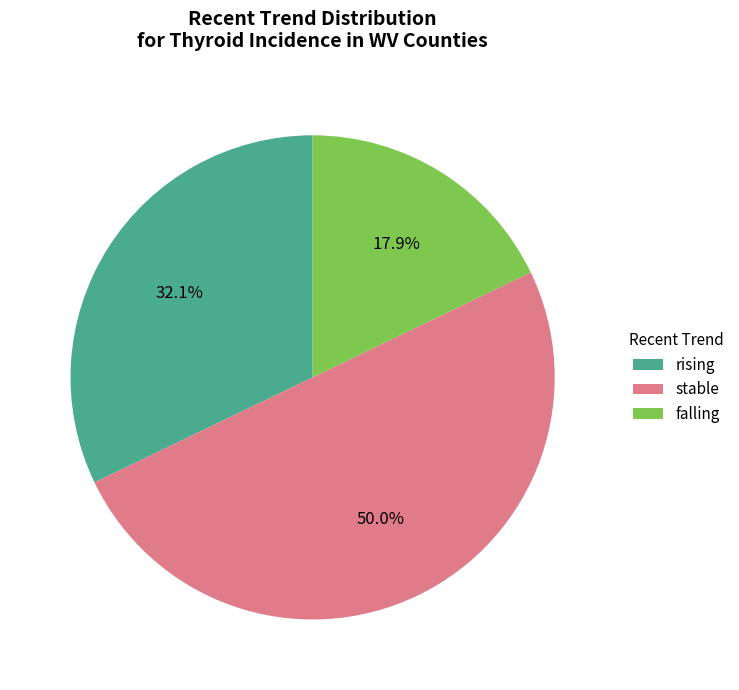

To the nearest percent, what is the difference between the largest and smallest slice percentages?

32%